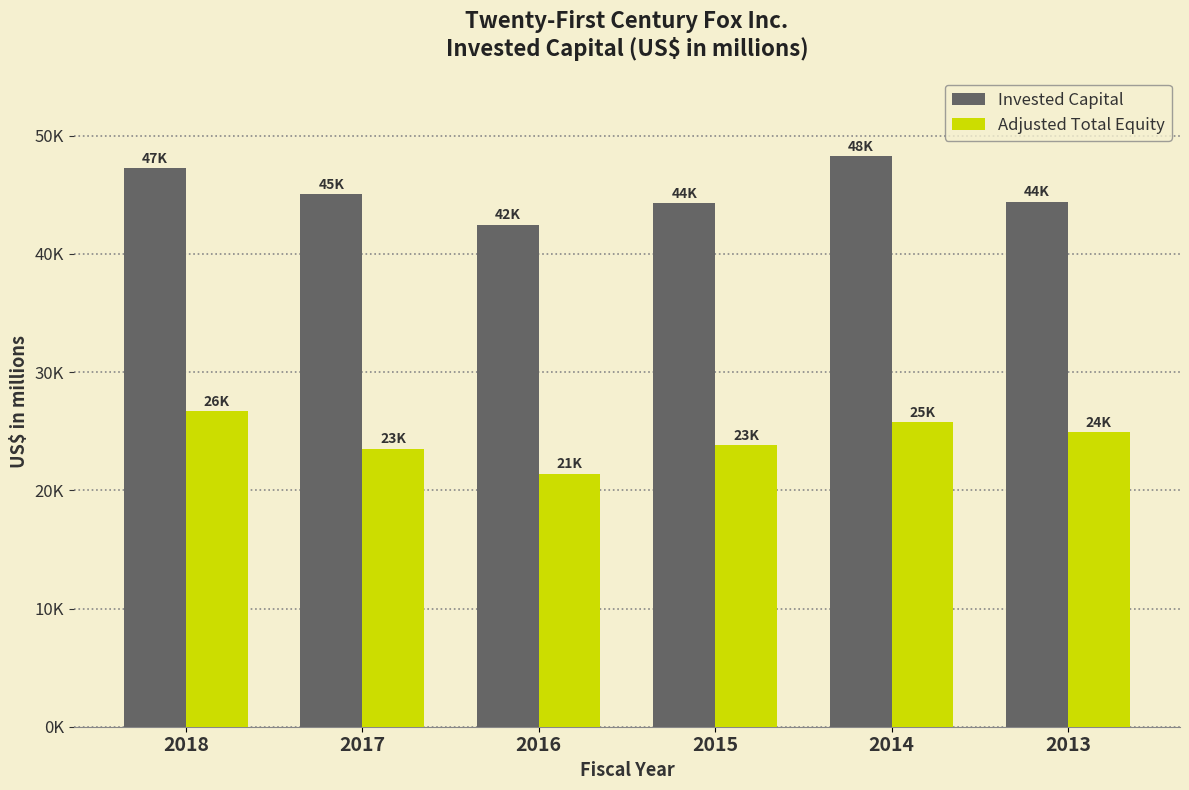

What are all the series names shown in the legend?

Invested Capital, Adjusted Total Equity